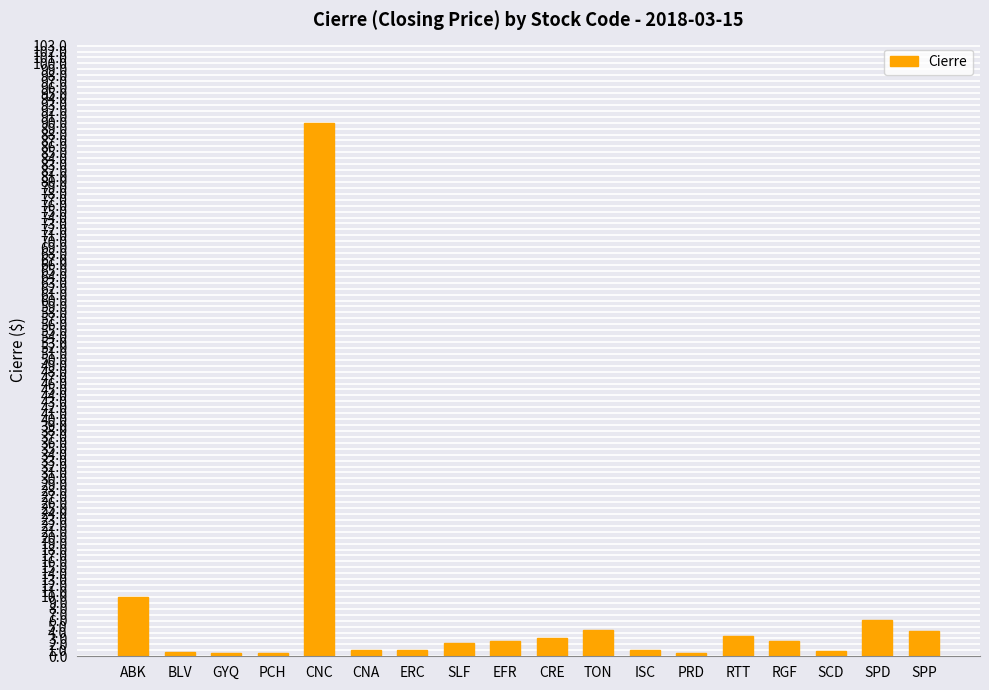

What is the difference between the maximum and minimum values?

89.5